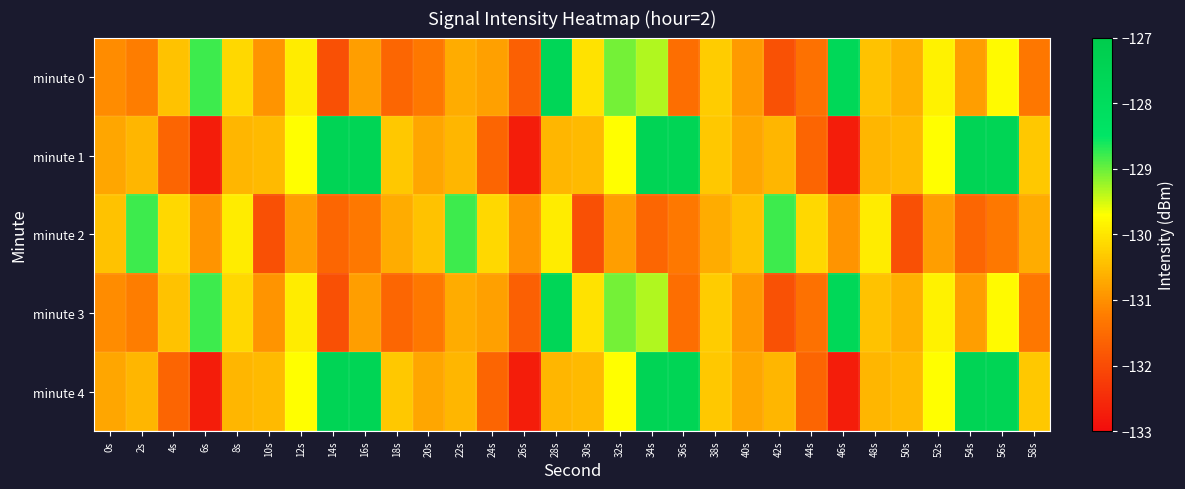

How many data points does each series have?

30